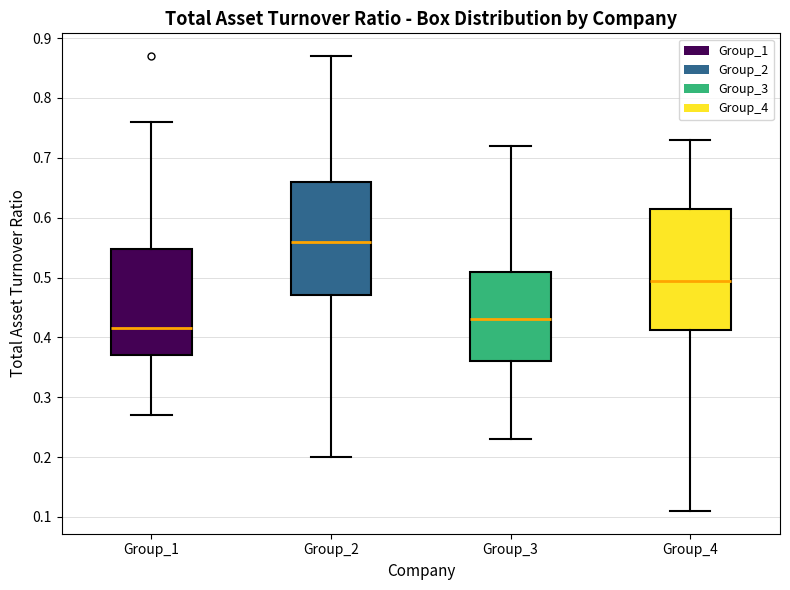

Reading left to right, transcribe this box plot: for each box, give where its median line is, the range the box spans, and where its two whiskers end, as read against the y-axis. The values are not printed on the chart, so give them approximately, as read against the axis.

Group_1: median 0.42, box 0.37 to 0.55, whiskers 0.27 to 0.76
Group_2: median 0.56, box 0.47 to 0.66, whiskers 0.20 to 0.87
Group_3: median 0.43, box 0.36 to 0.51, whiskers 0.23 to 0.72
Group_4: median 0.50, box 0.41 to 0.62, whiskers 0.11 to 0.73